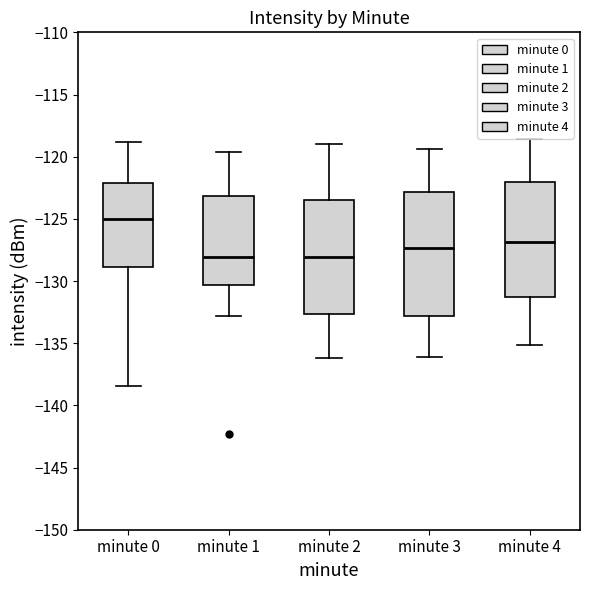

Reading left to right, transcribe this box plot: for each box, give where its median line is, the range the box spans, and where its two whiskers end, as read against the y-axis. The values are not printed on the chart, so give them approximately, as read against the axis.

minute 0: median -125.0, box -129.0 to -122.0, whiskers -138.5 to -119.0
minute 1: median -128.0, box -130.5 to -123.0, whiskers -133.0 to -119.5
minute 2: median -128.0, box -132.5 to -123.5, whiskers -136.0 to -119.0
minute 3: median -127.5, box -133.0 to -123.0, whiskers -136.0 to -119.5
minute 4: median -127.0, box -131.5 to -122.0, whiskers -135.0 to -118.5